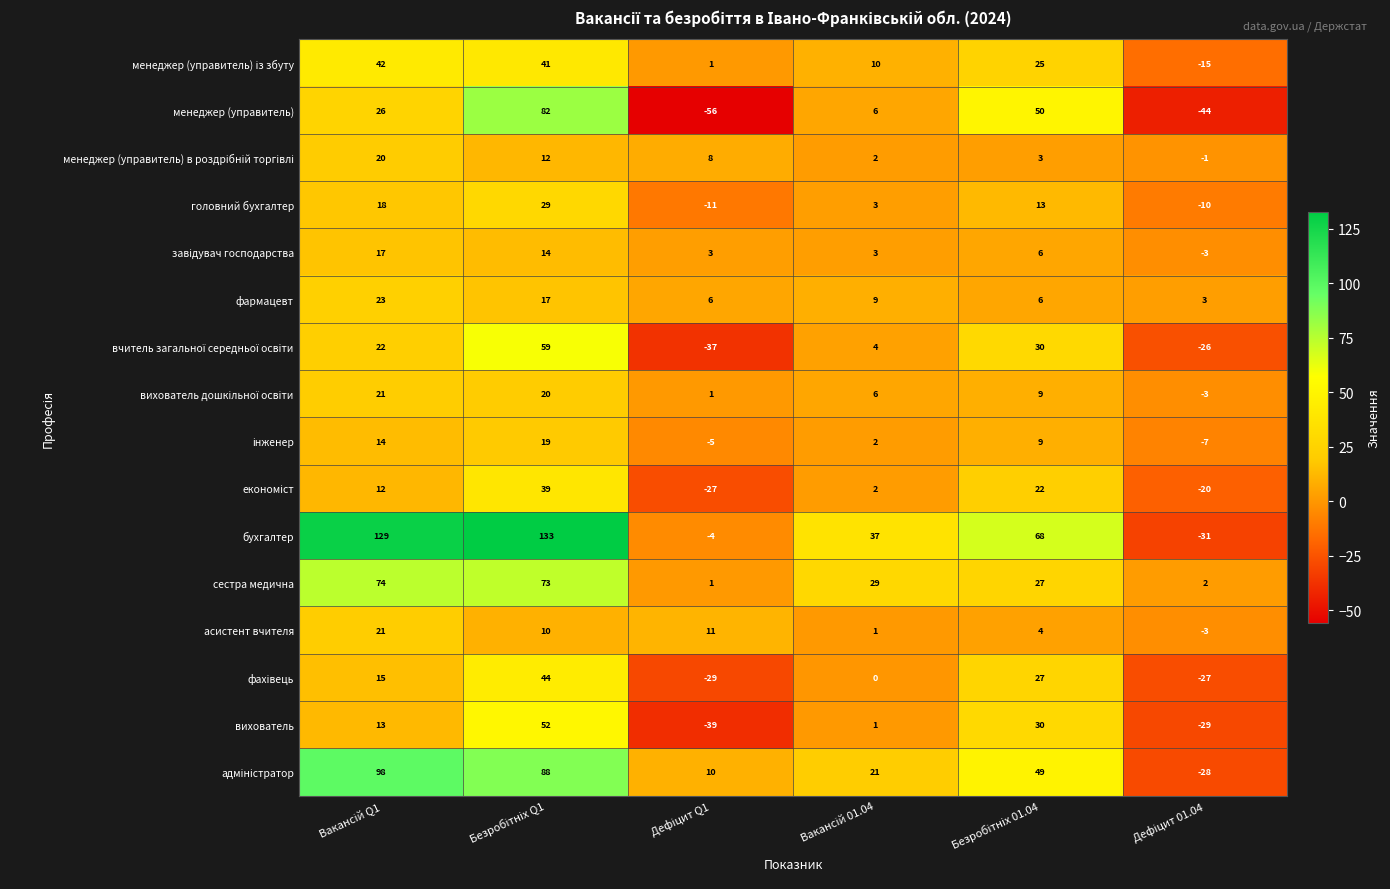

What is the average value of the вихователь series?

5